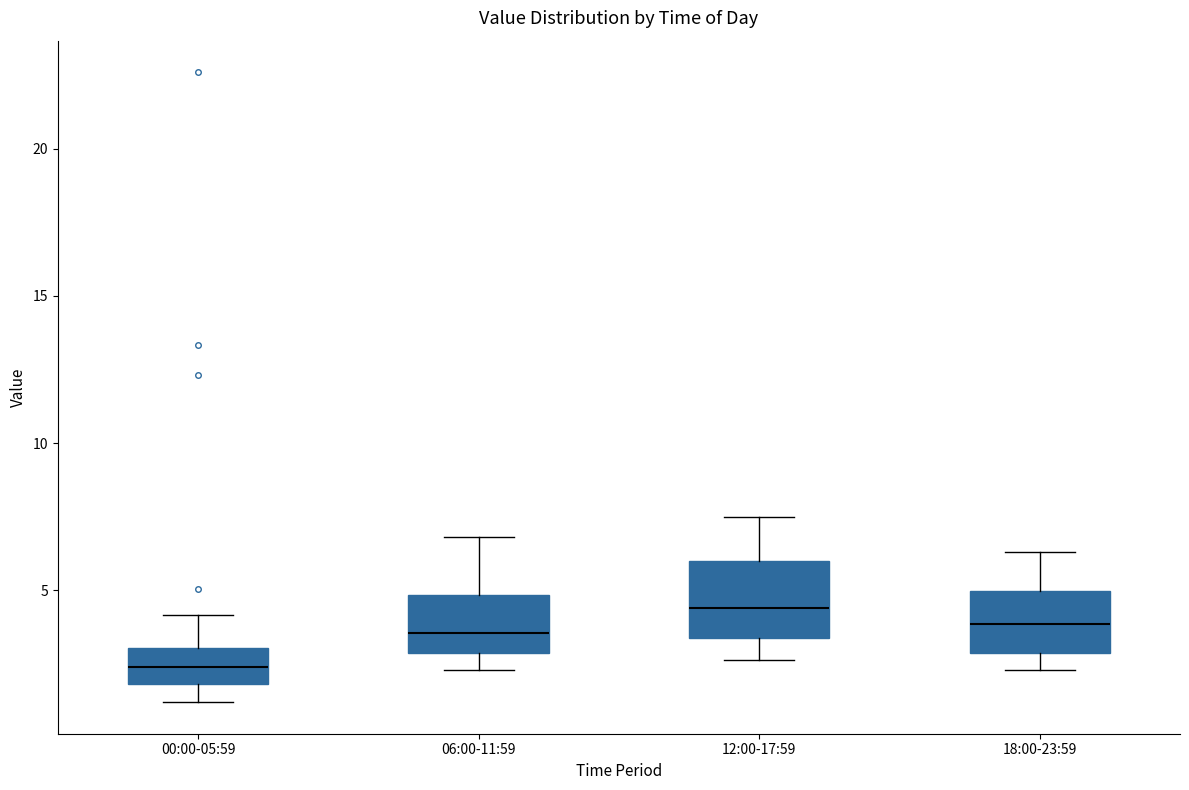

Reading left to right, transcribe this box plot: for each box, give where its median line is, the range the box spans, and where its two whiskers end, as read against the y-axis. The values are not printed on the chart, so give them approximately, as read against the axis.

00:00-05:59: median 2.5, box 2.0 to 3.0, whiskers 1.0 to 4.0
06:00-11:59: median 3.5, box 3.0 to 5.0, whiskers 2.5 to 7.0
12:00-17:59: median 4.5, box 3.5 to 6.0, whiskers 2.5 to 7.5
18:00-23:59: median 4.0, box 3.0 to 5.0, whiskers 2.5 to 6.5